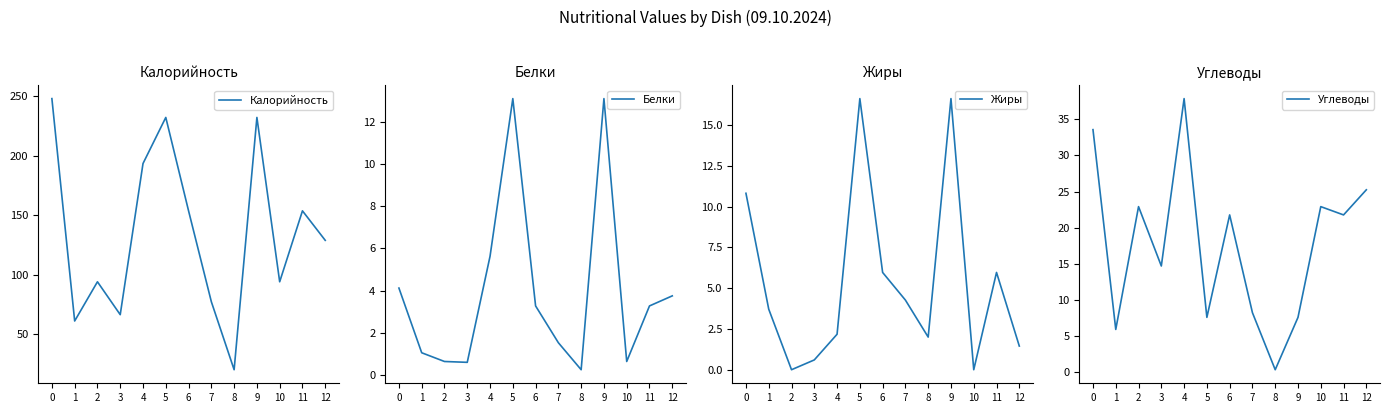

What is the average value of the Калорийность series?

135.2